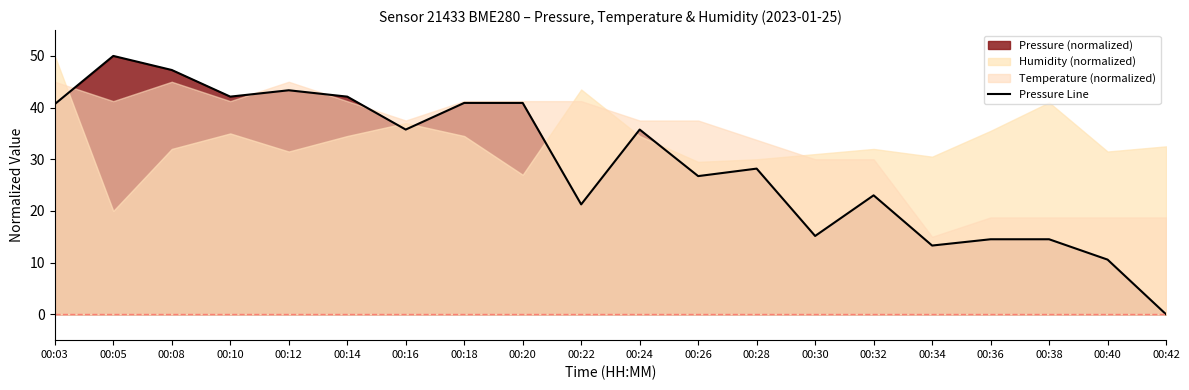

At which category does the data reach its first local valley?

00:10